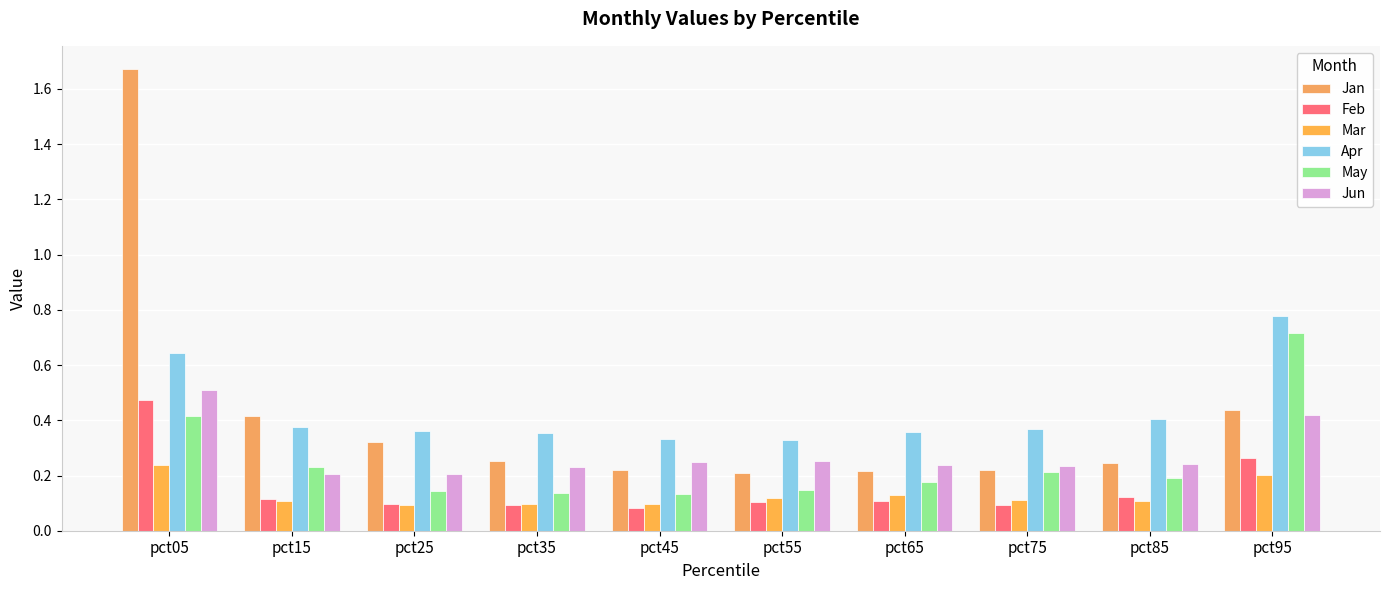

At which category does the chart reach its minimum across all series?

pct45